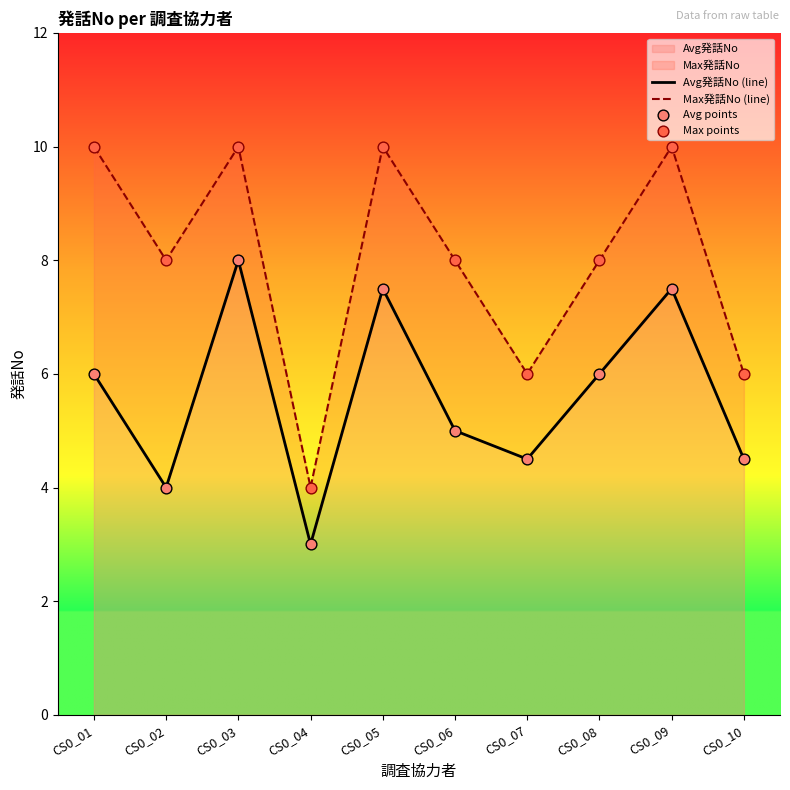

What are all the series names shown in the legend?

Avg発話No (line), Max発話No (line), Avg points, Max points